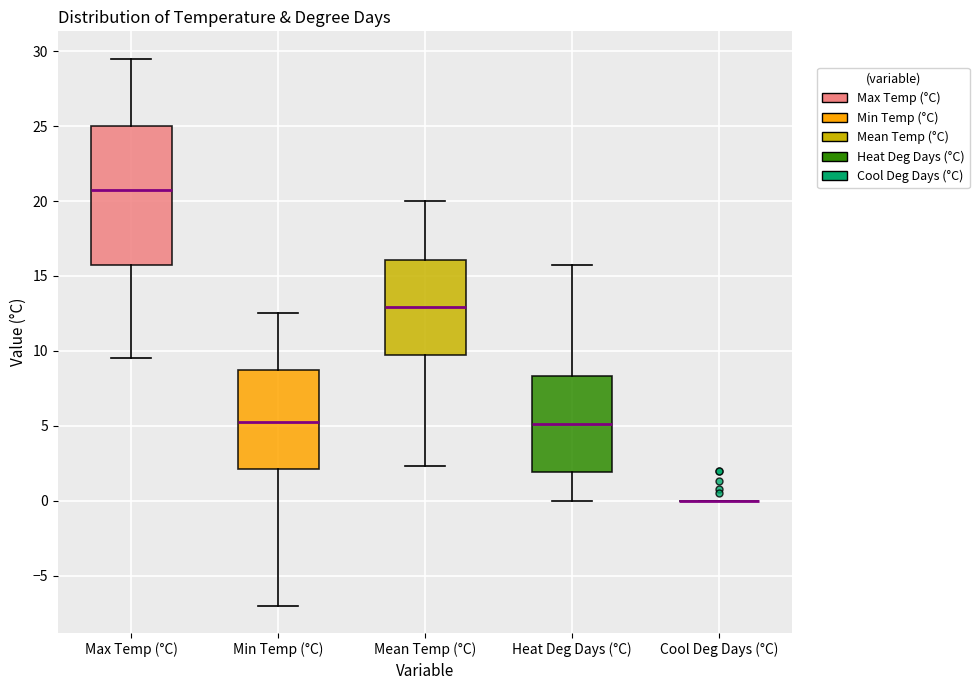

Where does the median line of the box for Min Temp (°C) sit on the y-axis? The values are not printed on the chart, so give them approximately, as read against the axis.

5.5